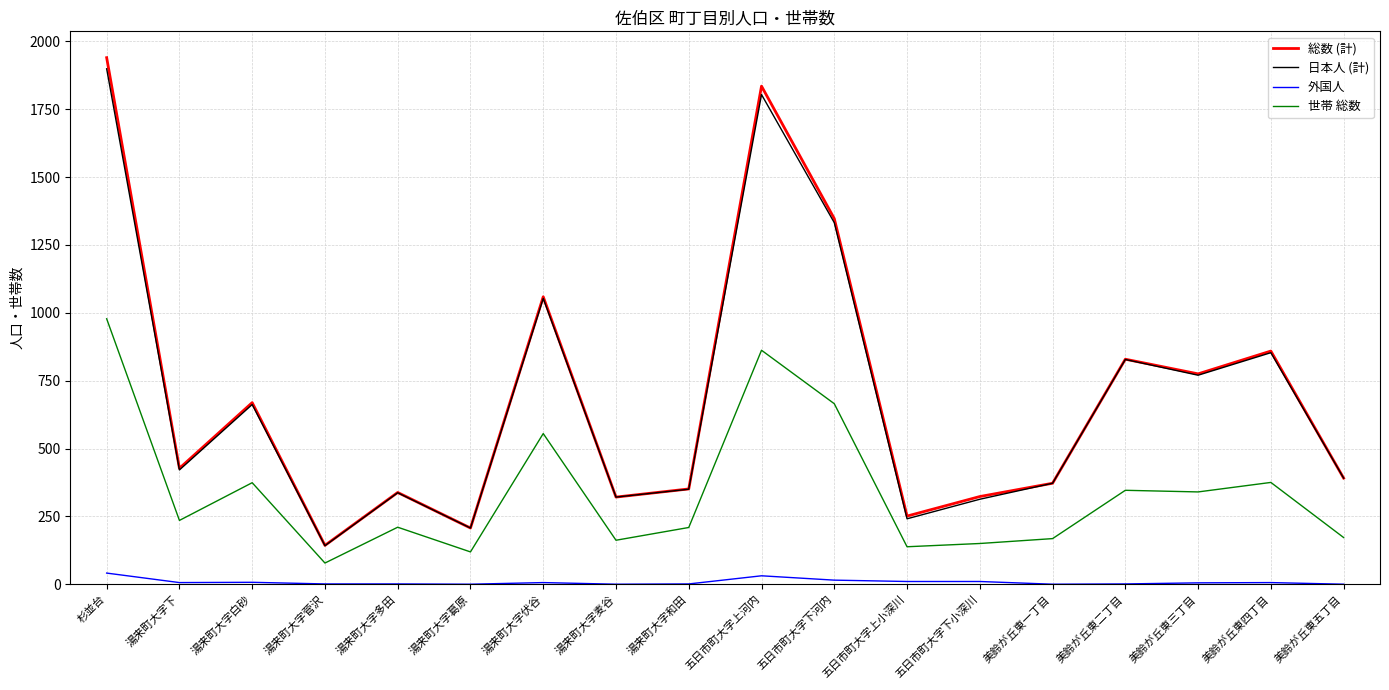

True or false: 日本人 (計) has more than 2 interior local peaks.

True